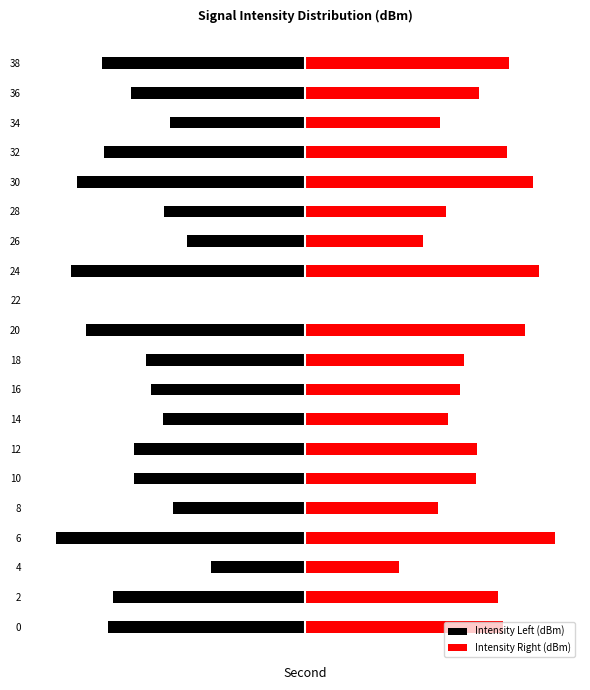

How many bars are there in total?

40